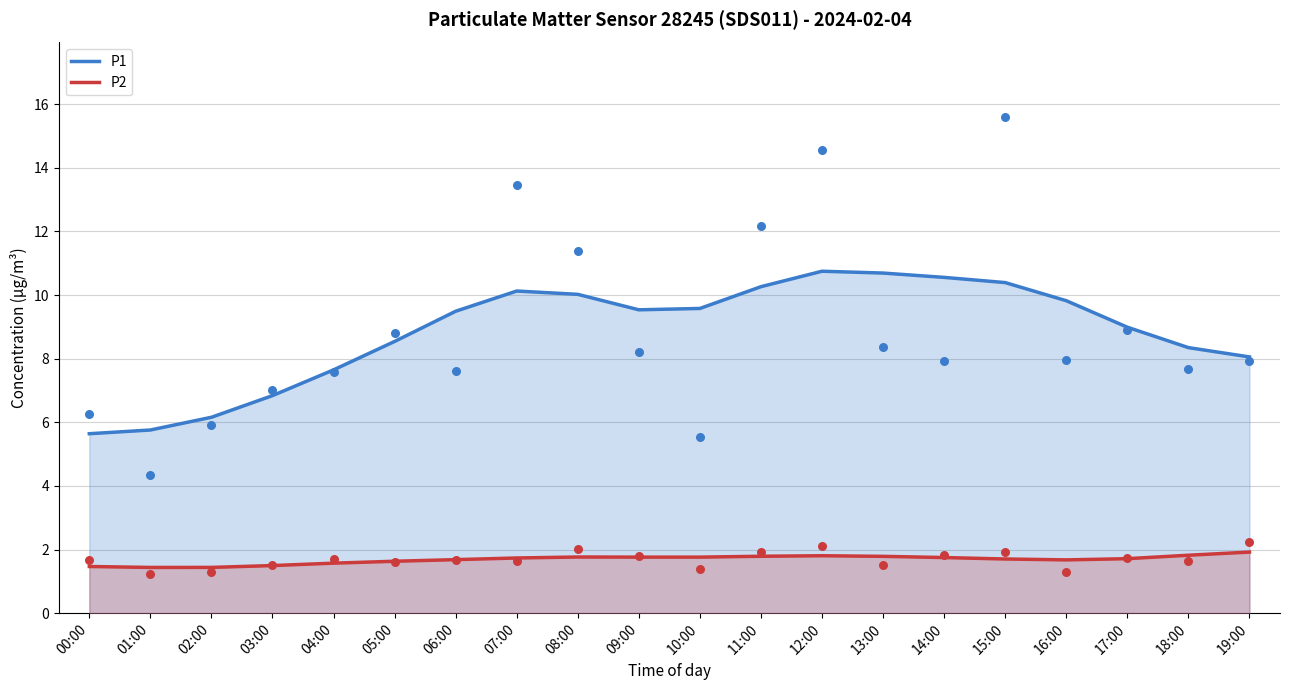

At which category is the sum across all series the highest?

12:00